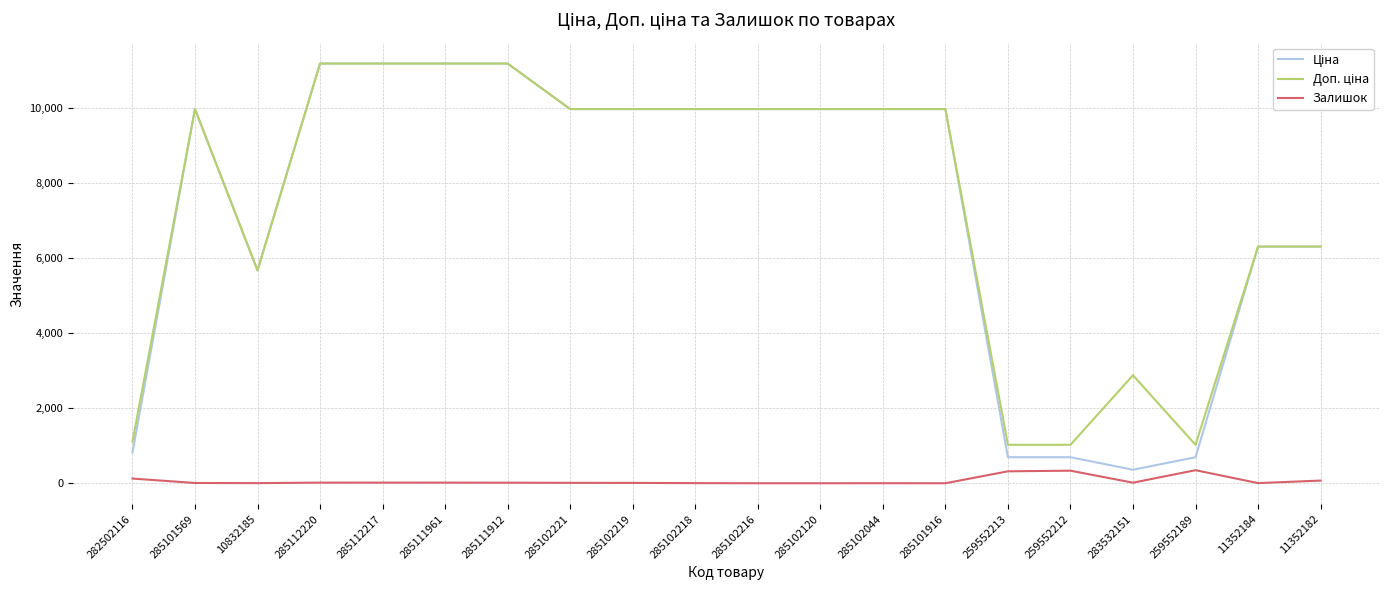

Where does the Залишок series first go above 15?

282502116